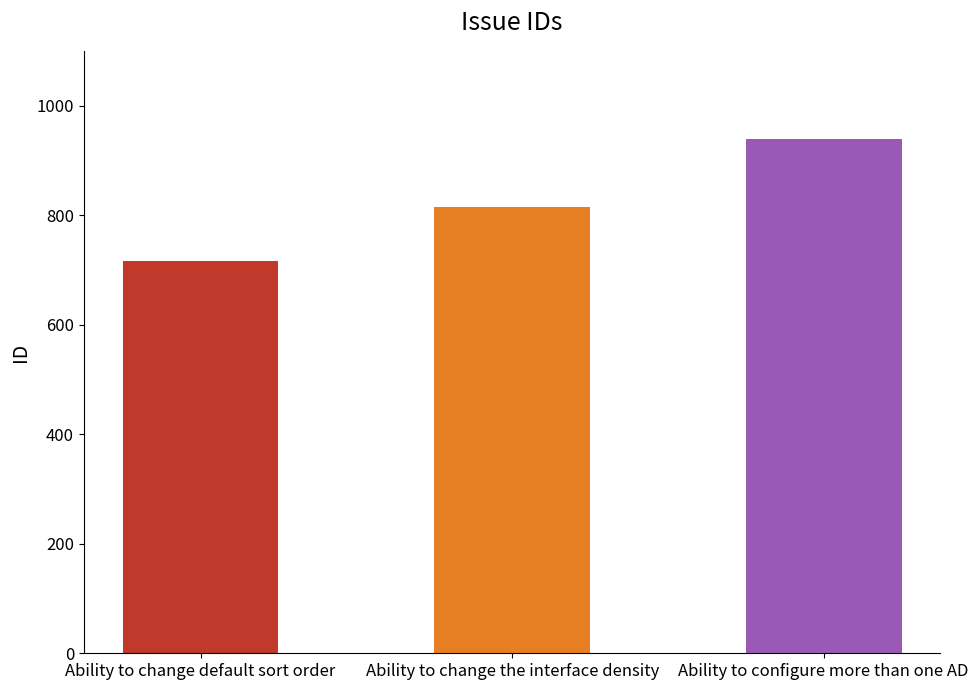

How many data points are less than 815?

1